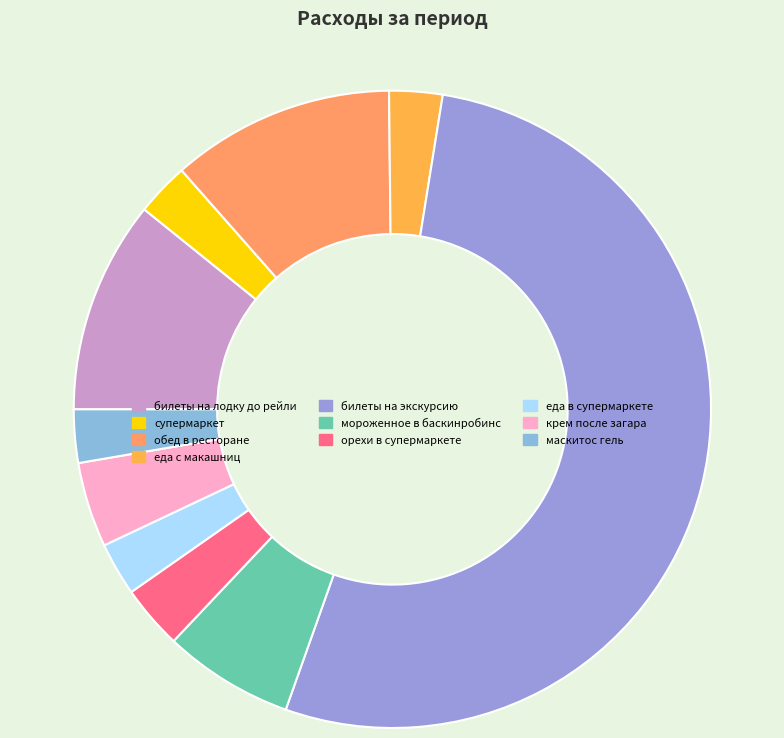

To the nearest percent, what portion does билеты на лодку до рейли represent?

11%